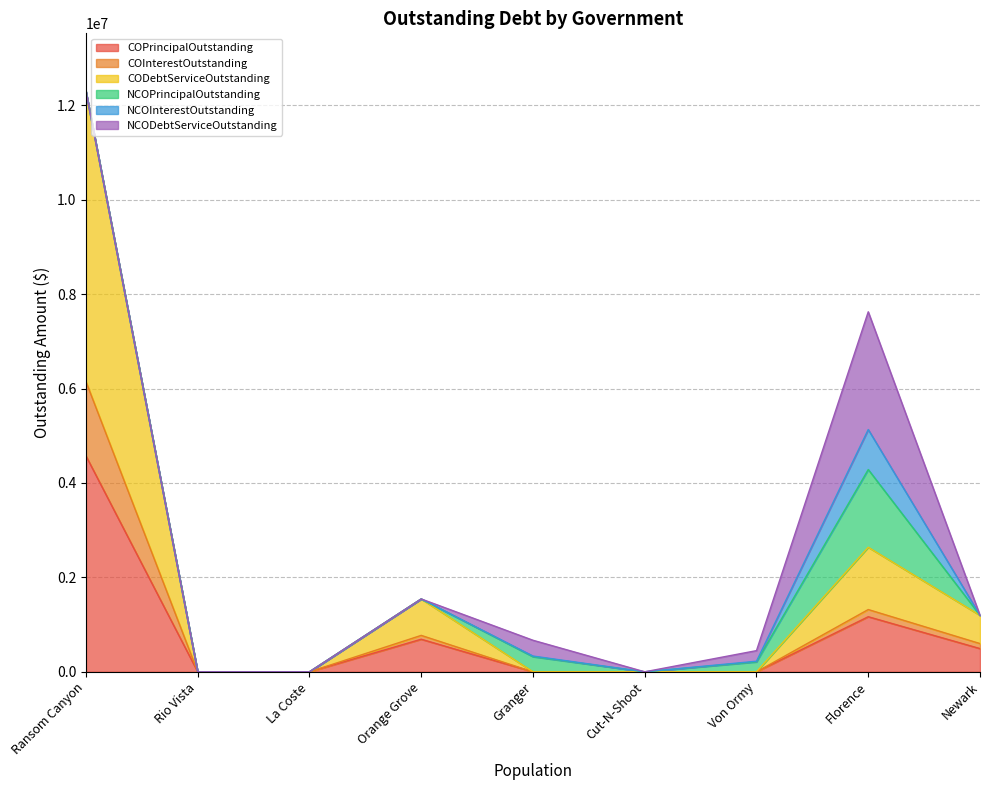

What is the sum of all NCOInterestOutstanding values?

875846.0